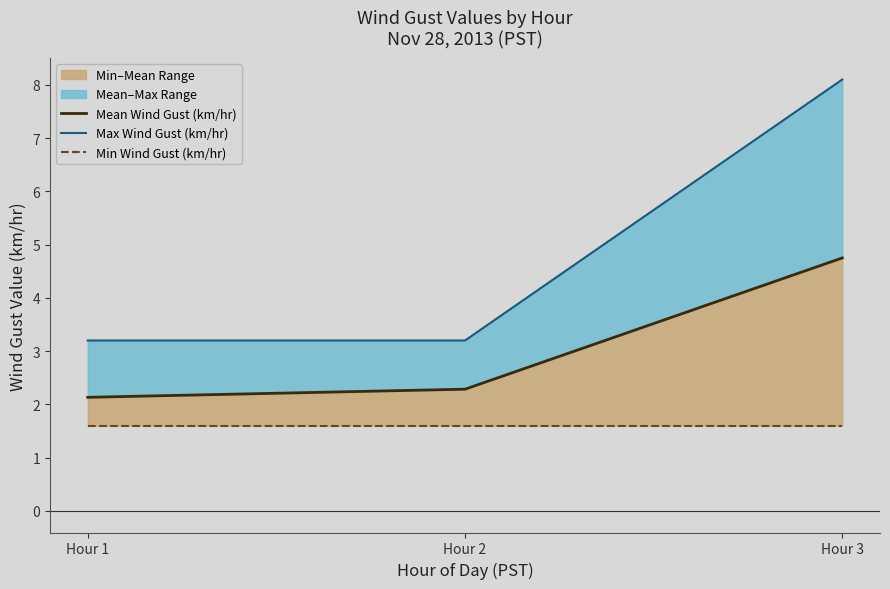

The value of Max Wind Gust (km/hr) at Hour 1 is 3.2. True or false?

True